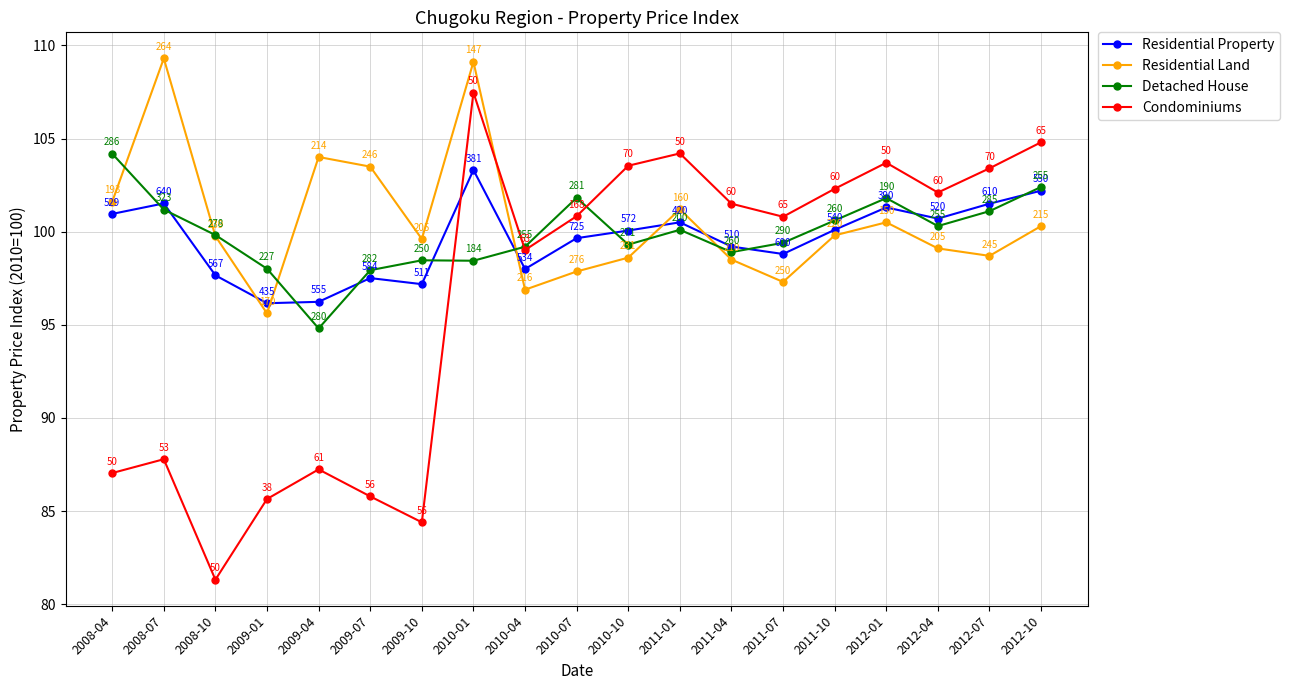

What is the sum of all Detached House values?

1897.7